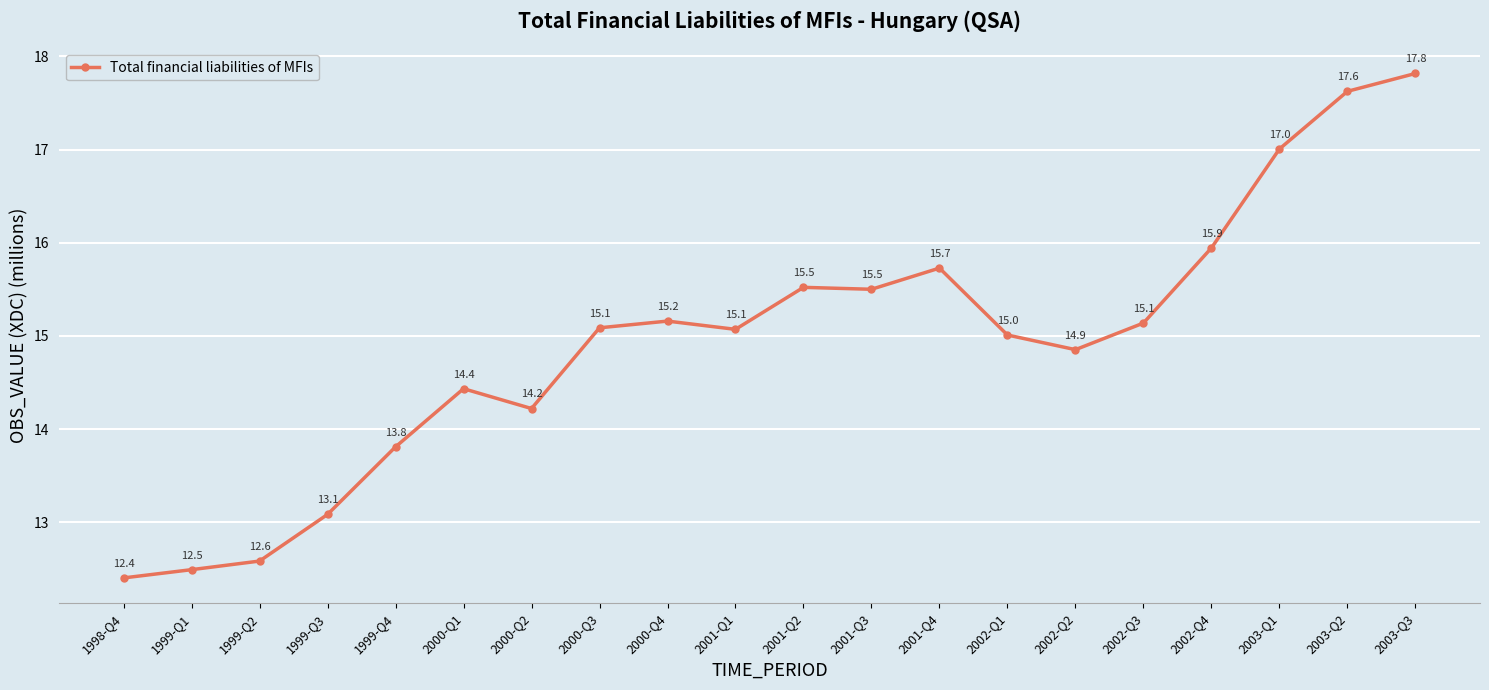

Where does the data first go above 15?

2000-Q3